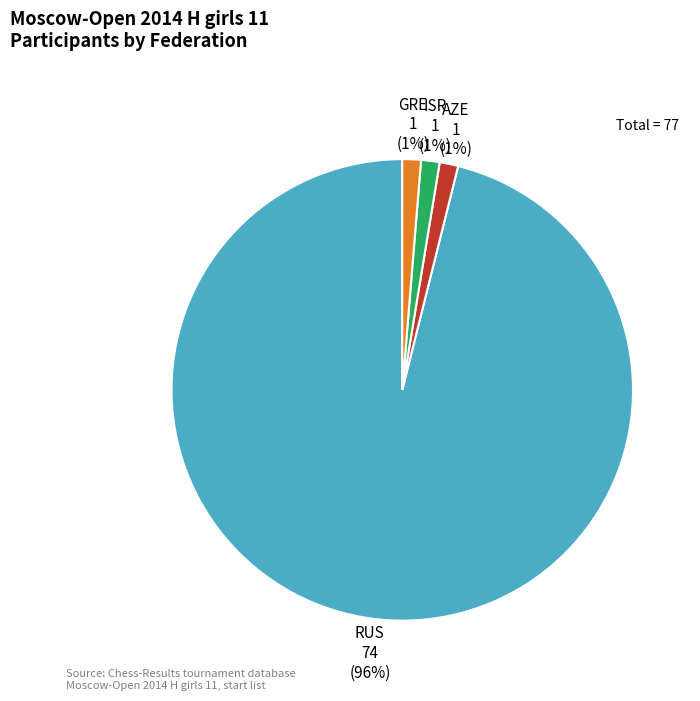

Count the number of slices in the pie.

4